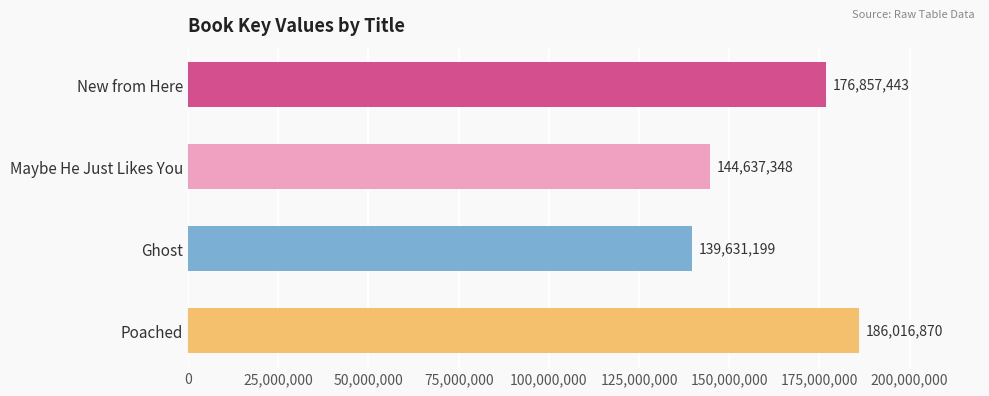

List the labels in order of value, largest first.

Poached, New from Here, Maybe He Just Likes You, Ghost